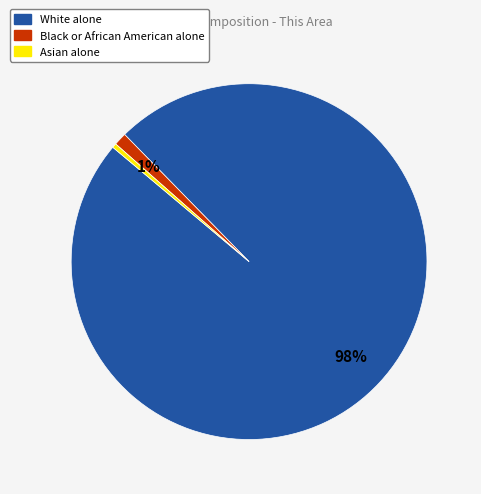

How many slices are in this pie chart?

3